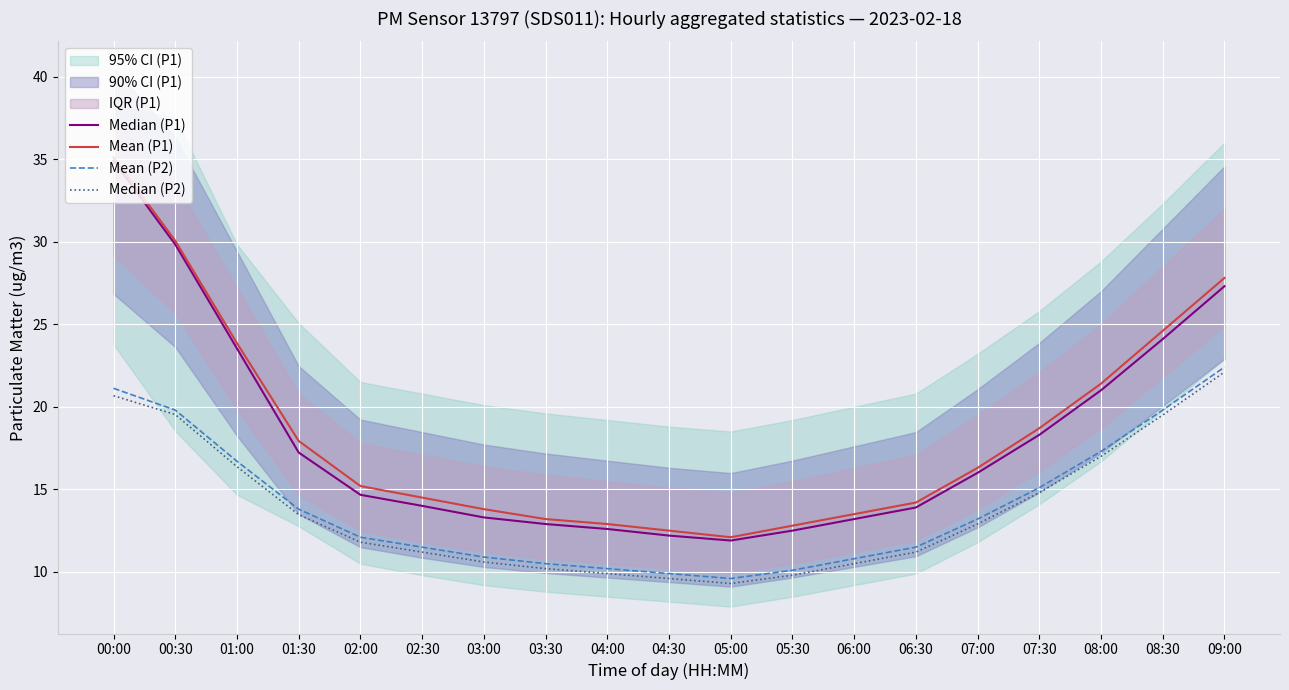

What position from the right is 09:00?

1